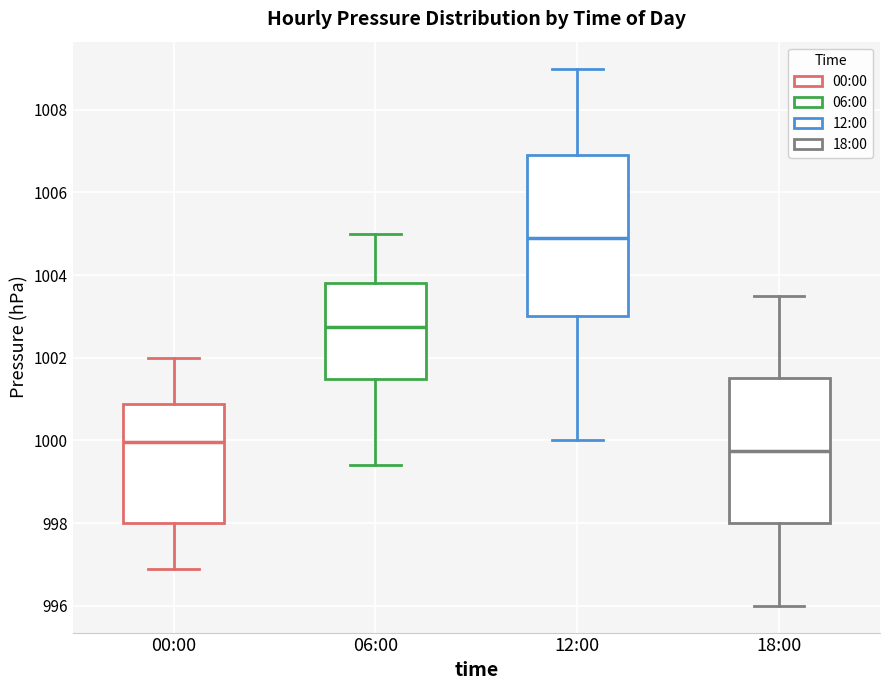

Which box's median line is the lowest?

18:00